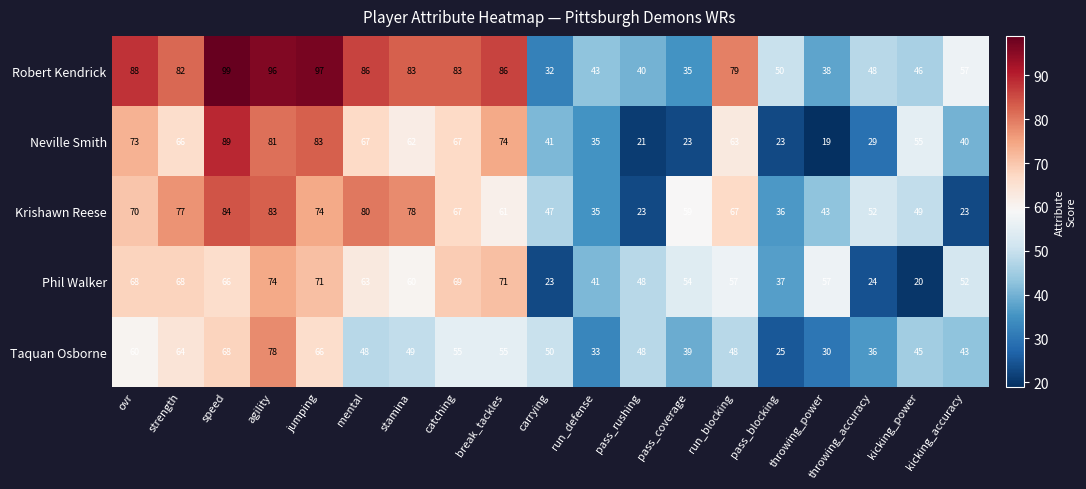

What is the difference between the maximum and minimum values in the Neville Smith series?

70